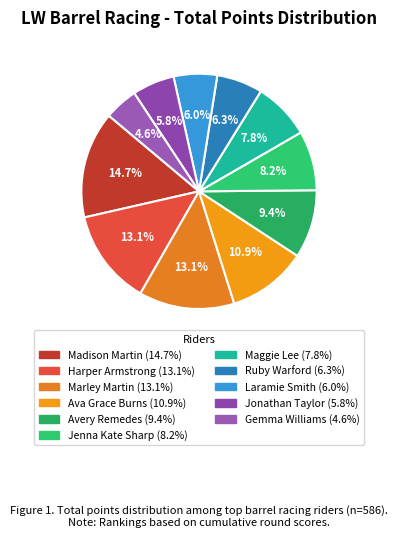

To the nearest percent, what is the average slice percentage?

9%